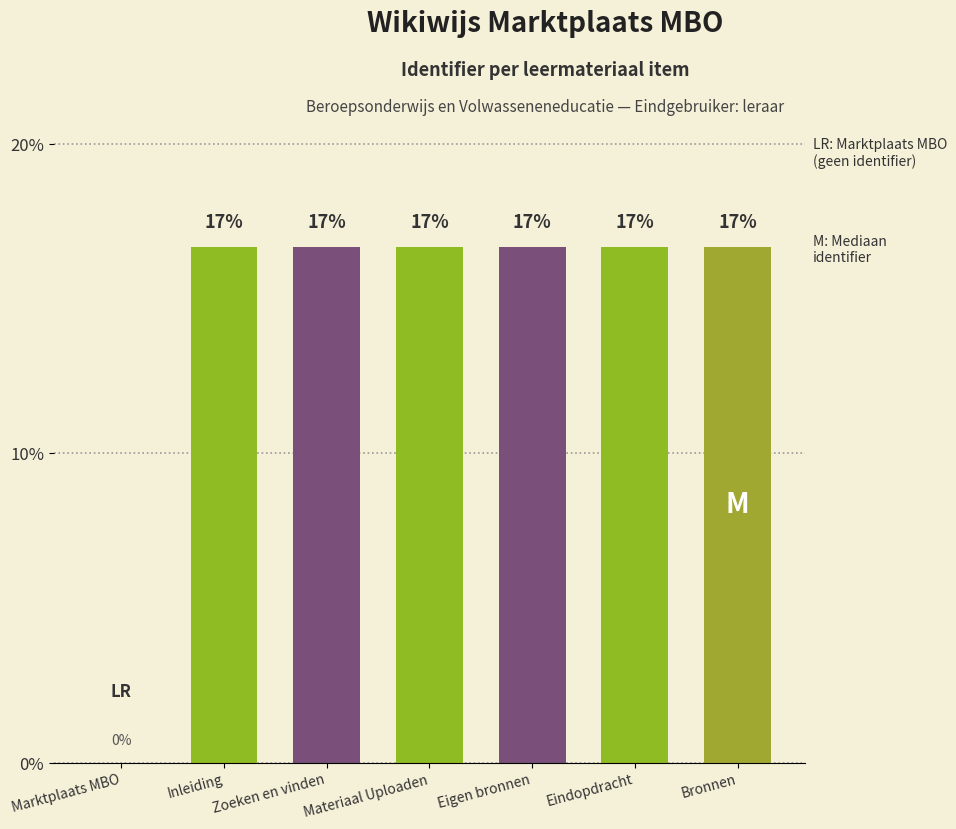

Are the bars horizontal?

No